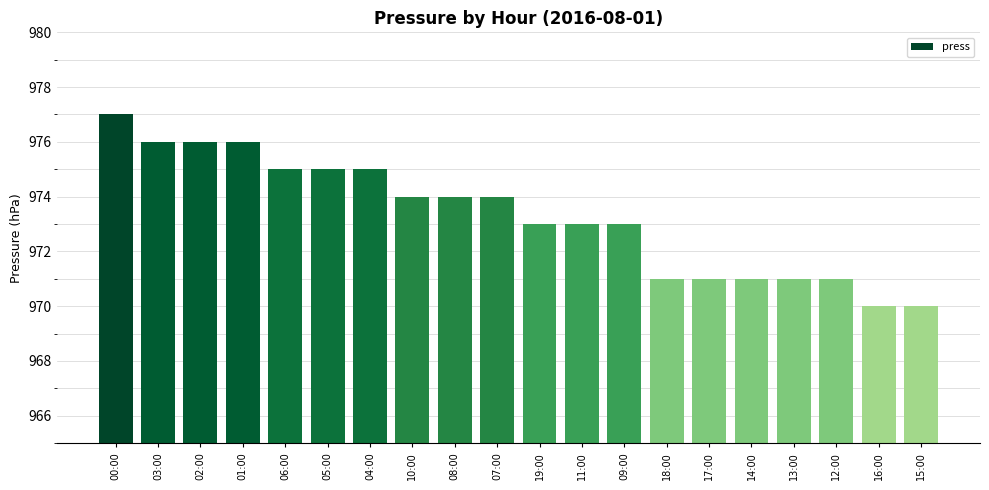

Is it true that the value at 02:00 is 1485?

False